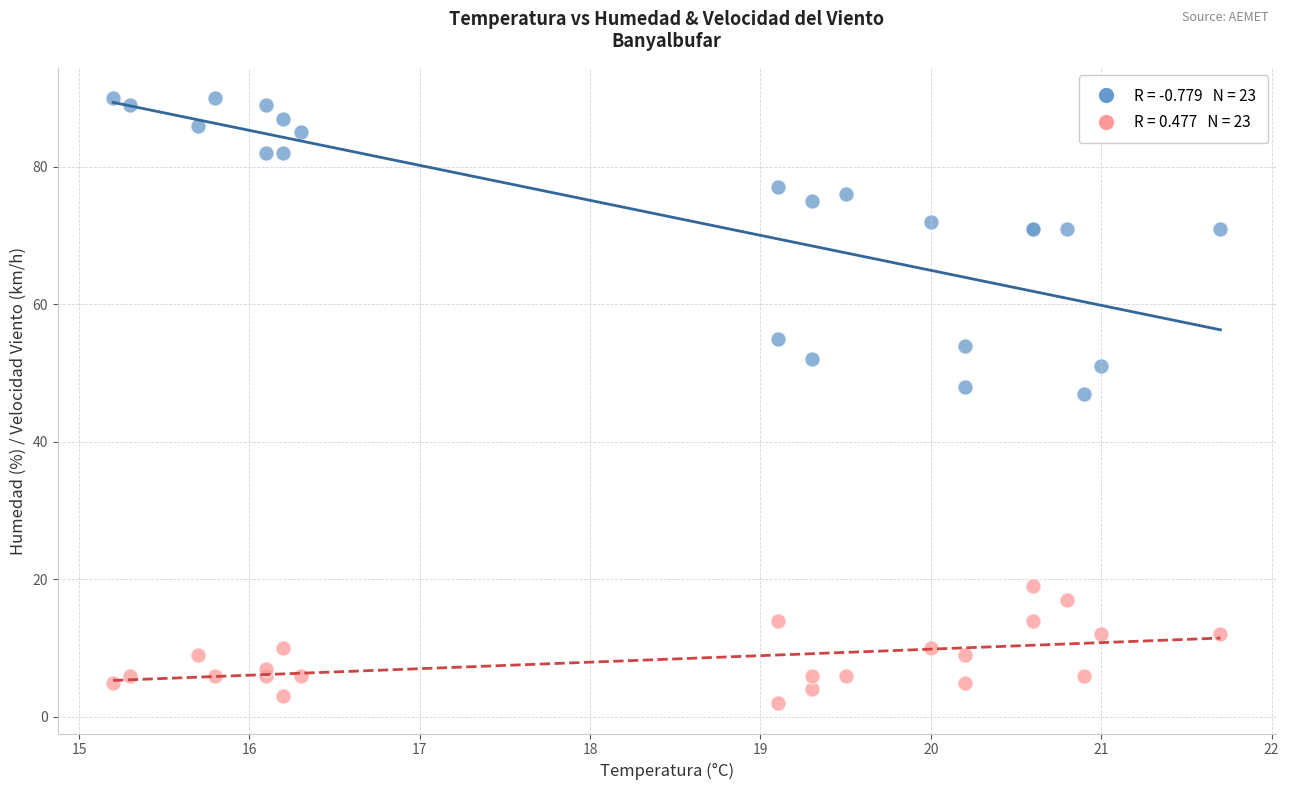

Across all series, what Y value is closest to 46?

47